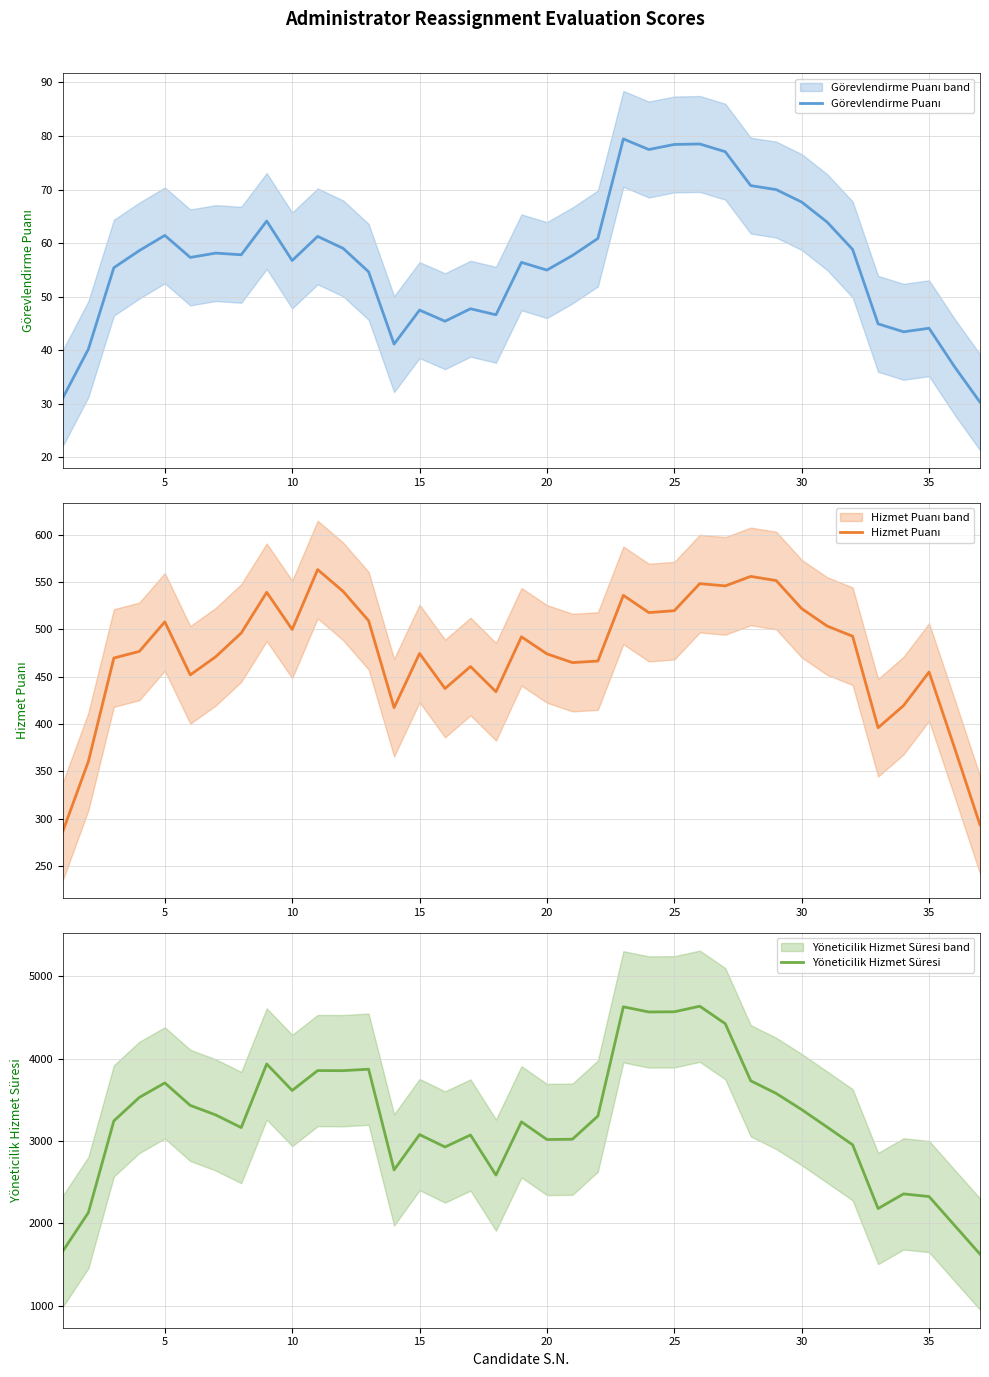

Is this an area chart (filled region under the line)?

No